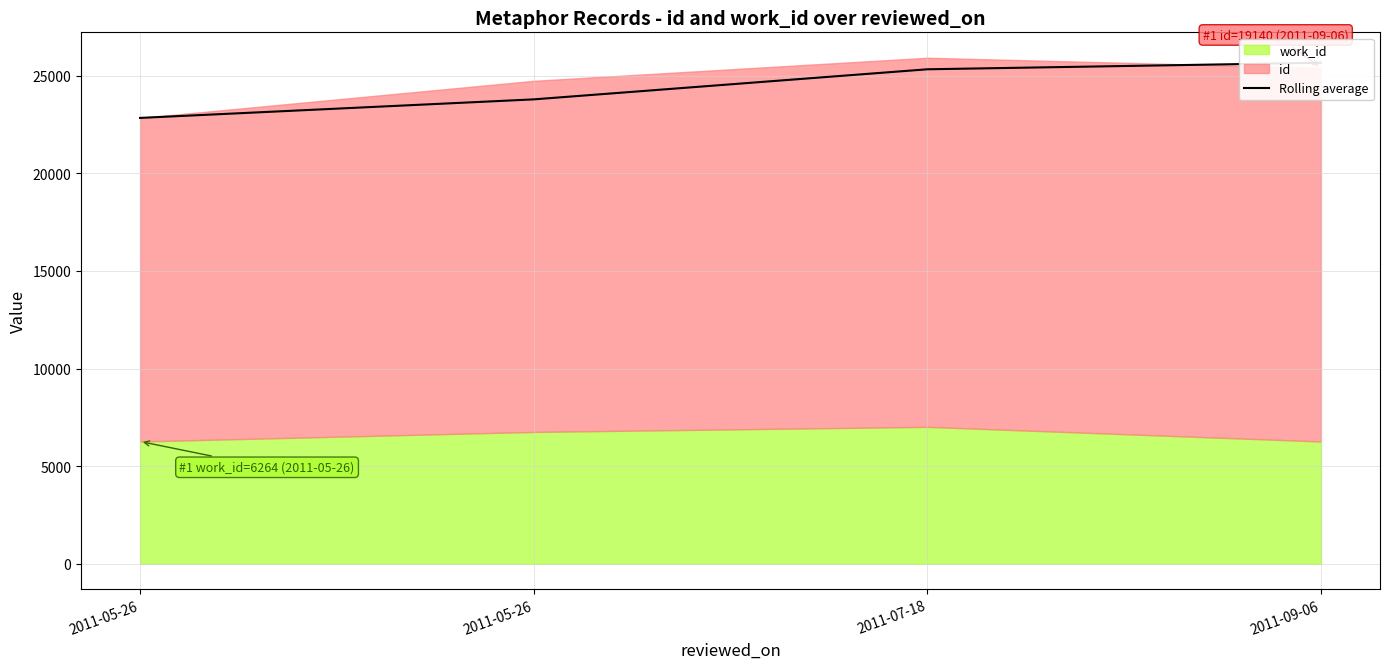

Which label corresponds to the smallest value in the chart?

2011-05-26